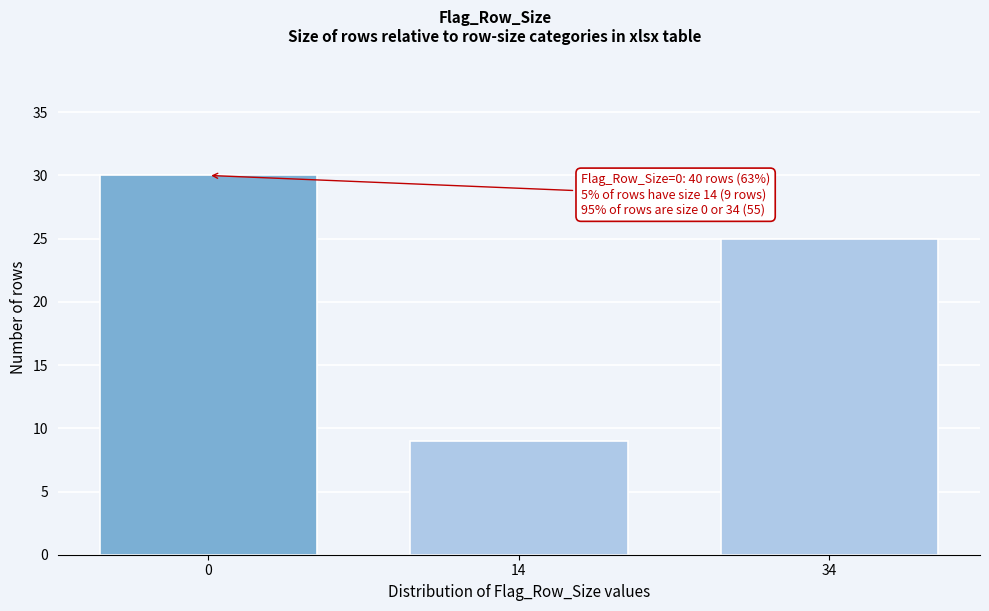

Reading right to left, what are all the values shown in this chart?

34=25	14=9	0=30